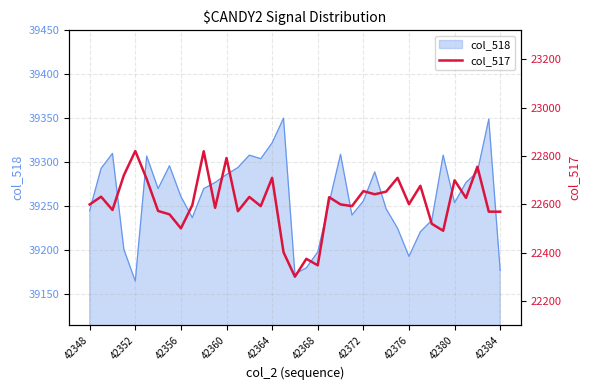

The col_518 series shows 39256 at 42372. True or false?

True